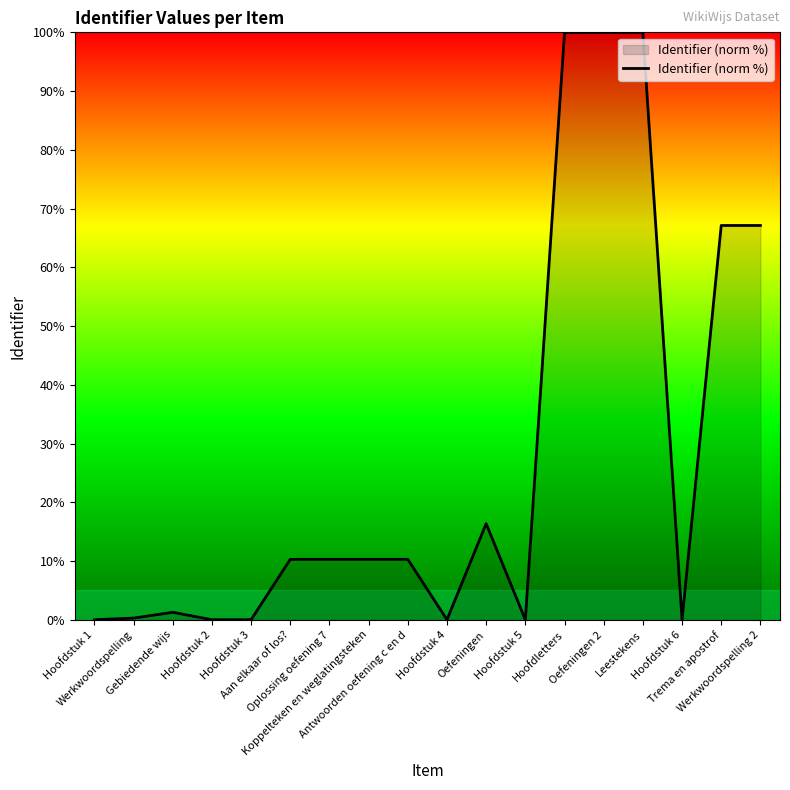

What is the difference between the maximum and minimum values?

100.0